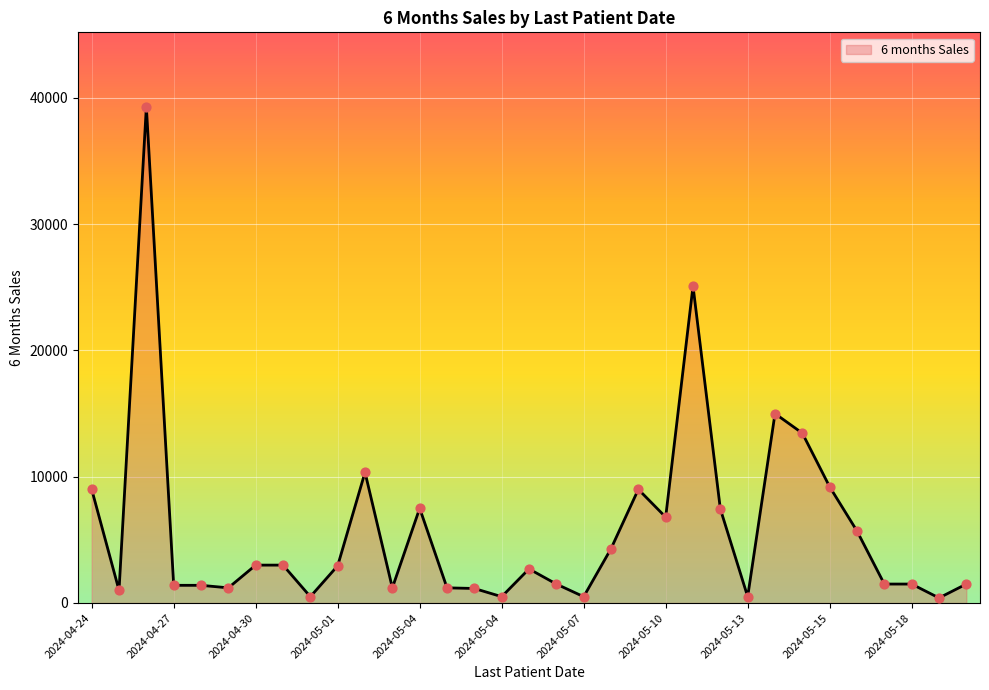

What is the greatest value displayed?

39300